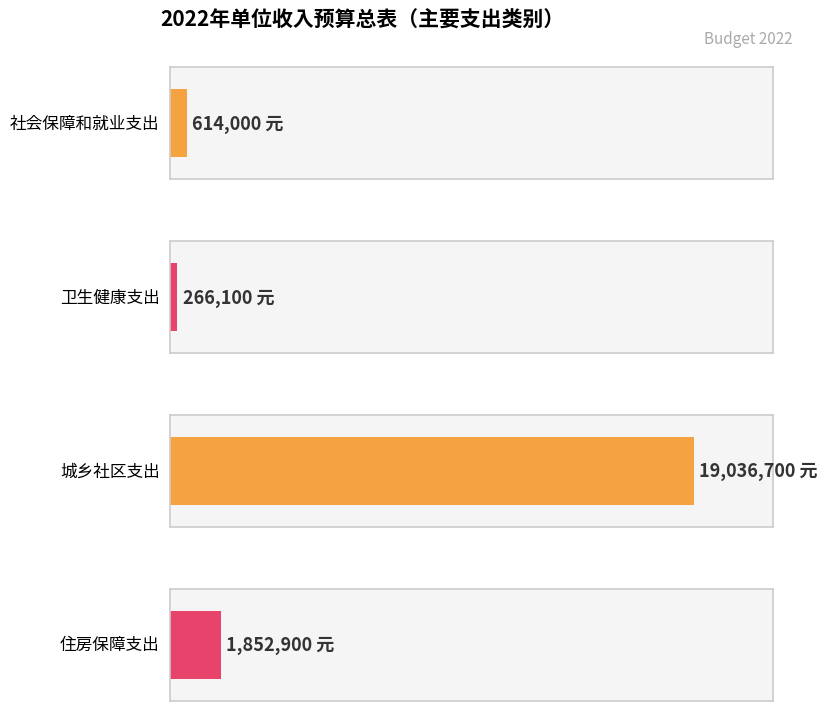

Reading right to left, what are all the values shown in this chart?

1852900	19036700	266100	614000